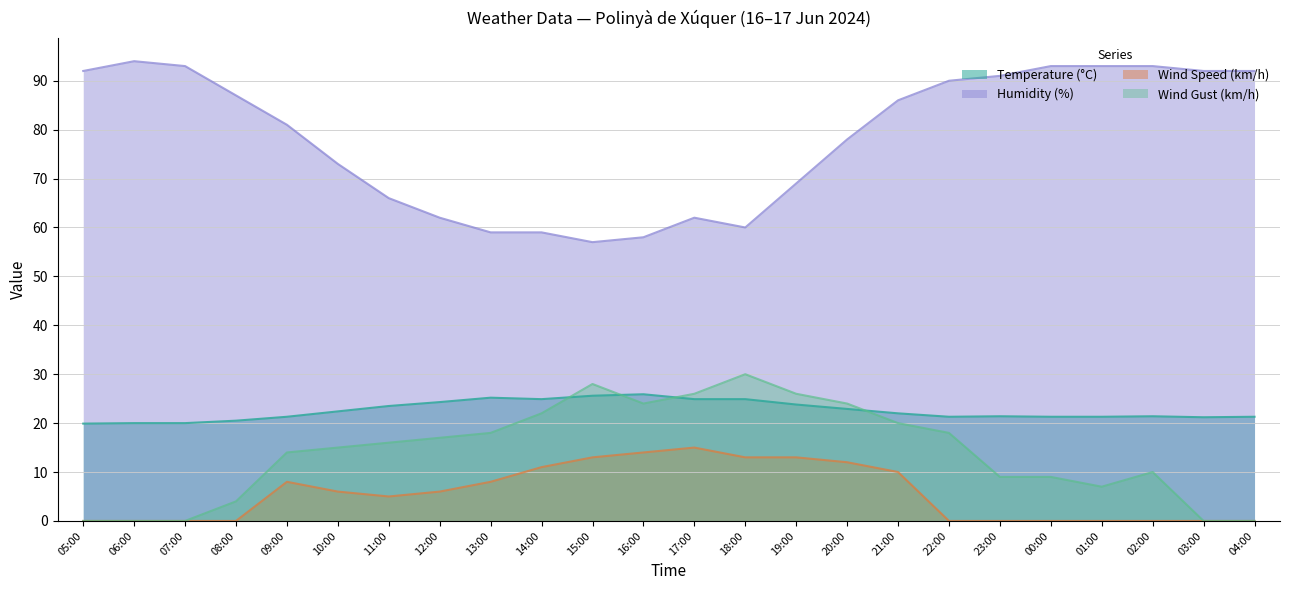

Between 10:00 and 22:00, which series saw the biggest shift?

Humidity (%)